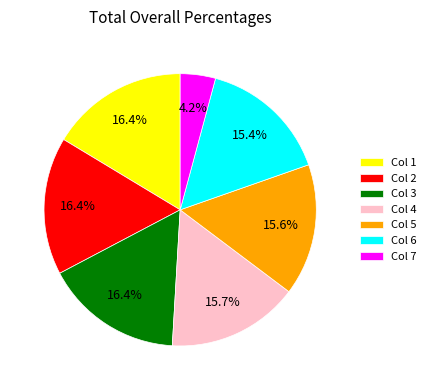

Does any single category account for the majority?

No